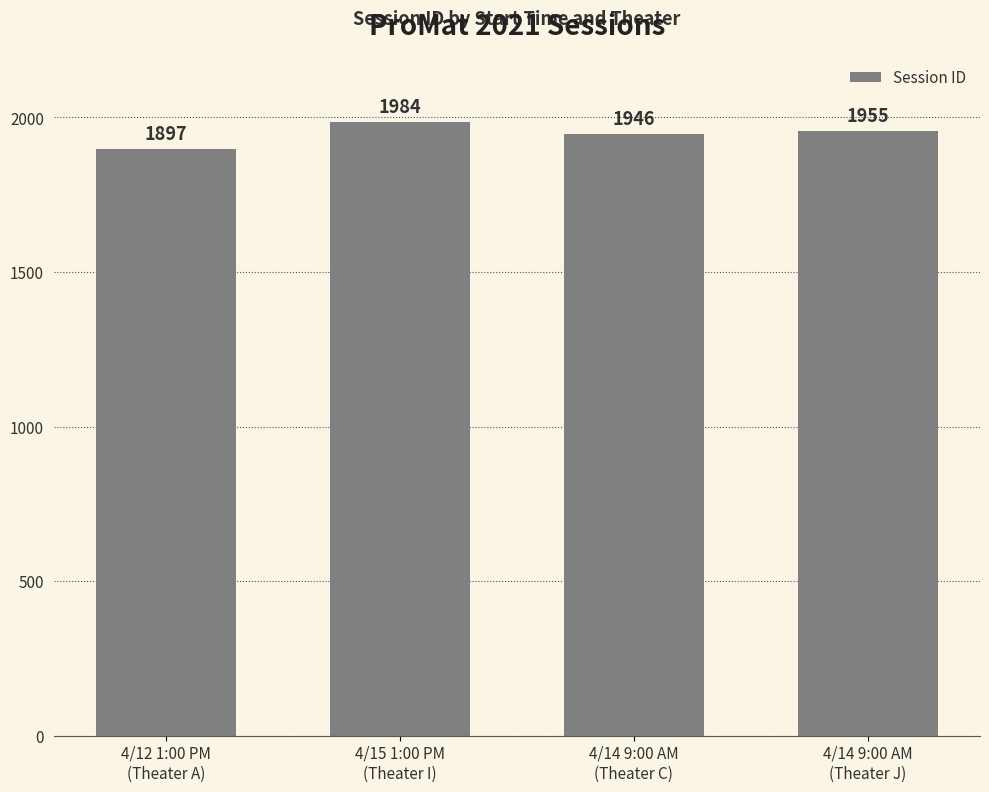

Are the bars grouped side by side (vs. stacked)?

No